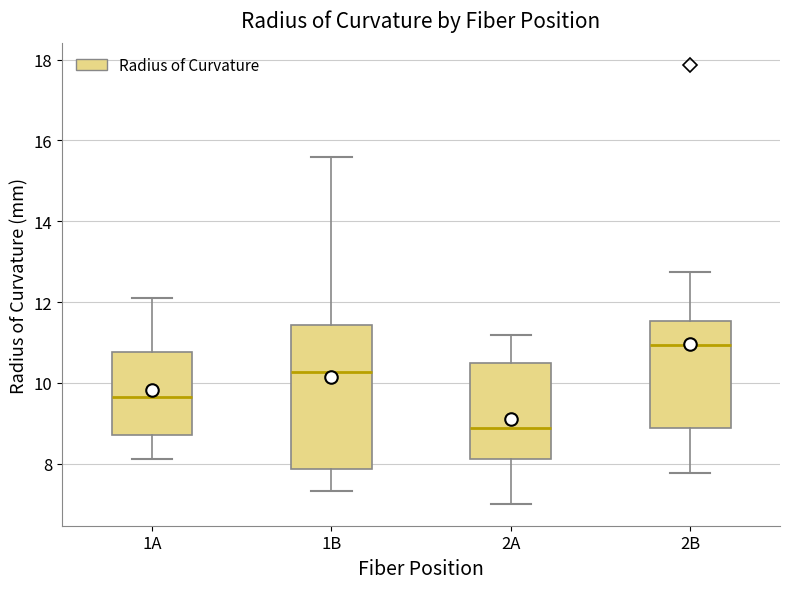

Which box is the tallest, from its lower edge to its upper edge?

1B